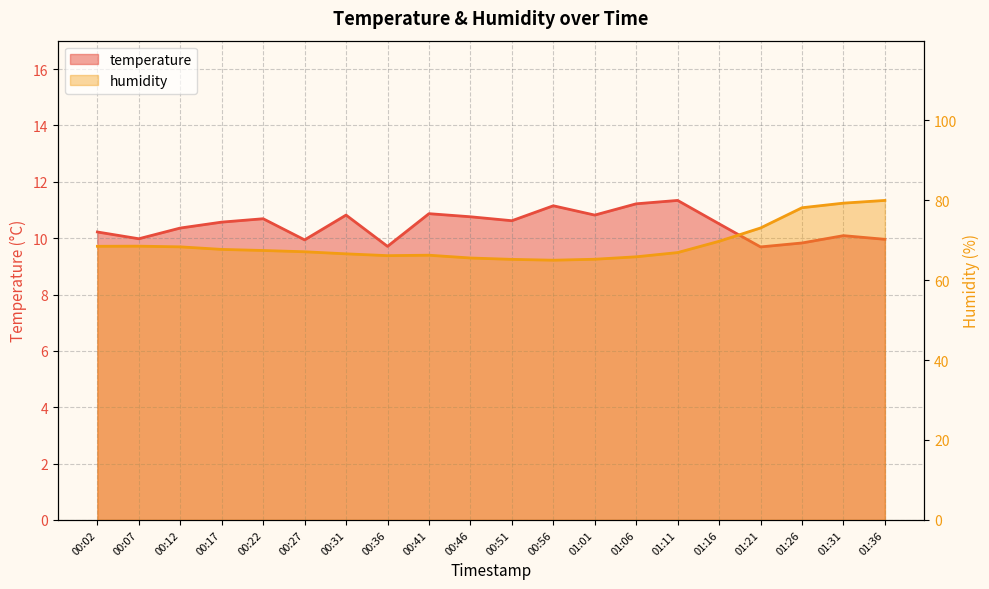

How many values in the temperature series are below 10?

6